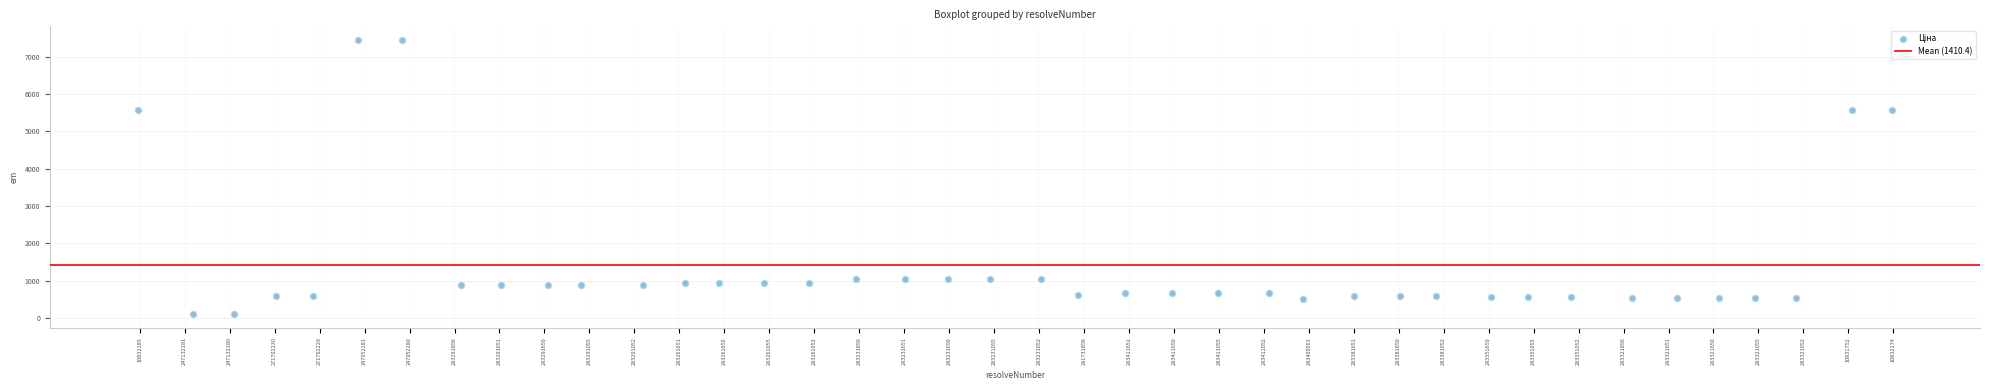

What is the range of Y values (max minus min)?

7332.8